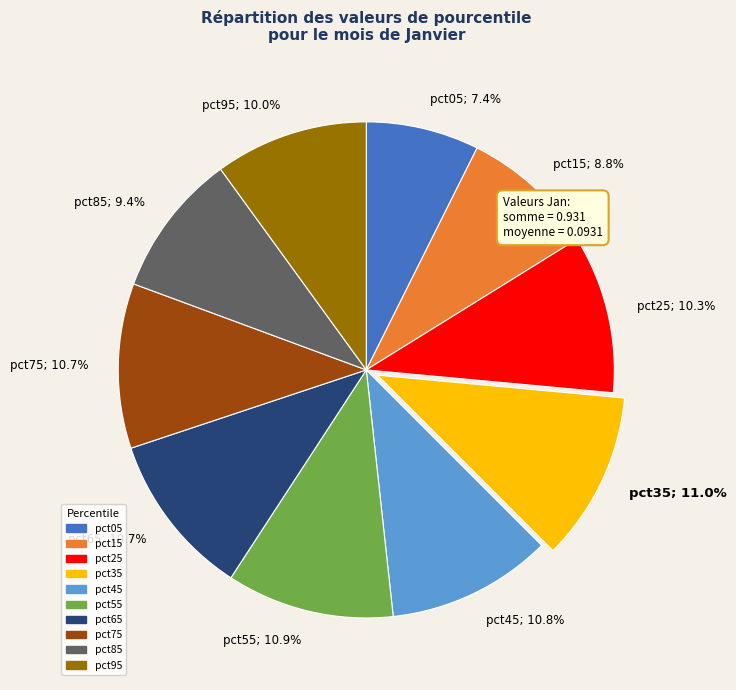

To the nearest percent, what is the average slice percentage?

10%